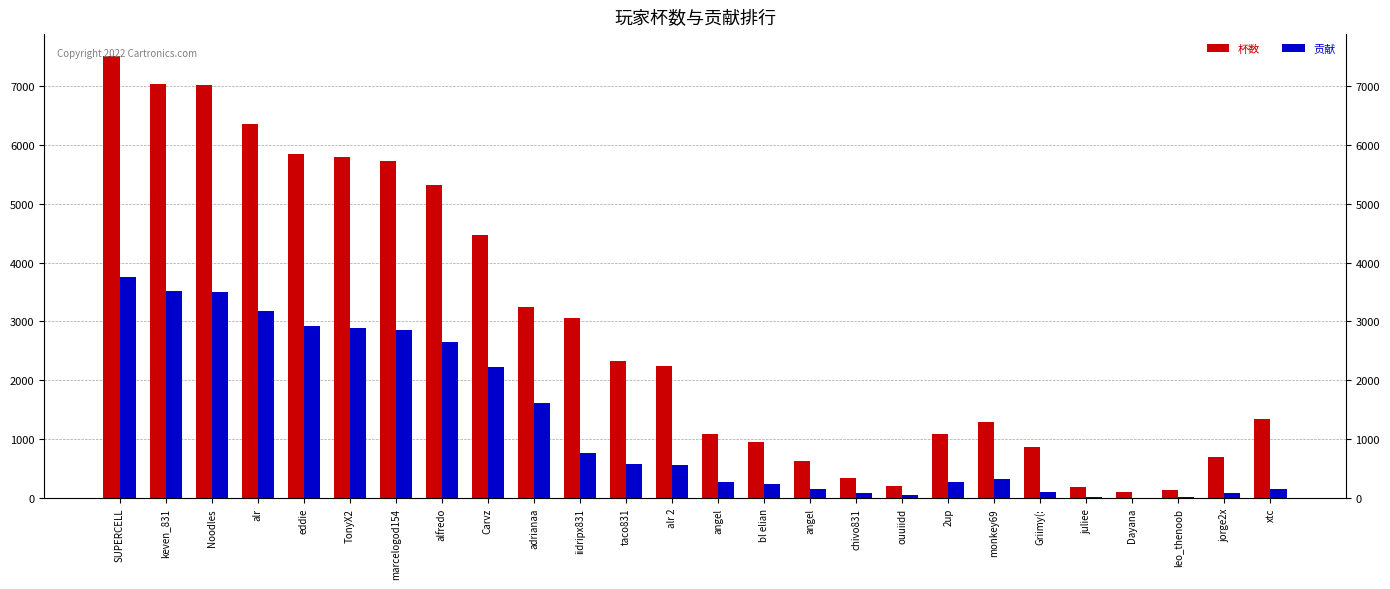

Where is 杯数 nearest to the value 3802?

adrianaa